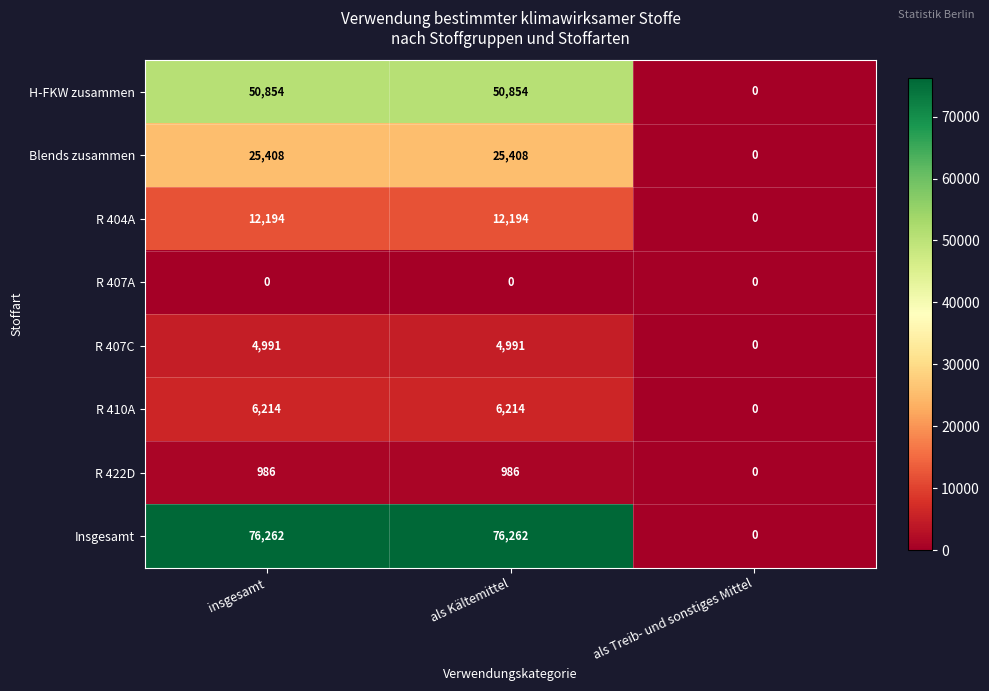

True or false: R 407A has a value of 0 at als Treib- und sonstiges Mittel.

True